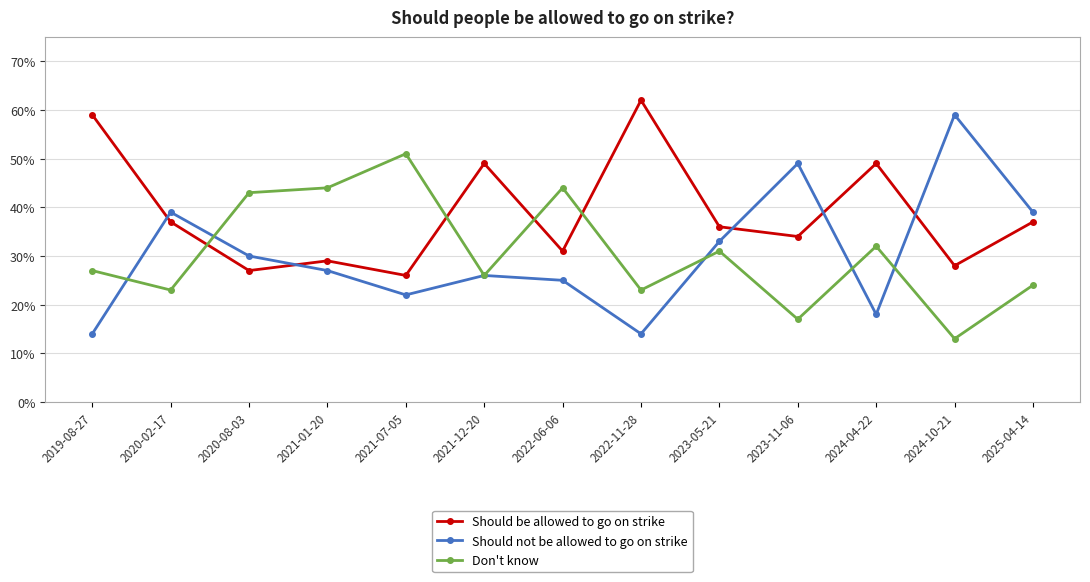

Does the chart display data point markers on the line(s)?

Yes